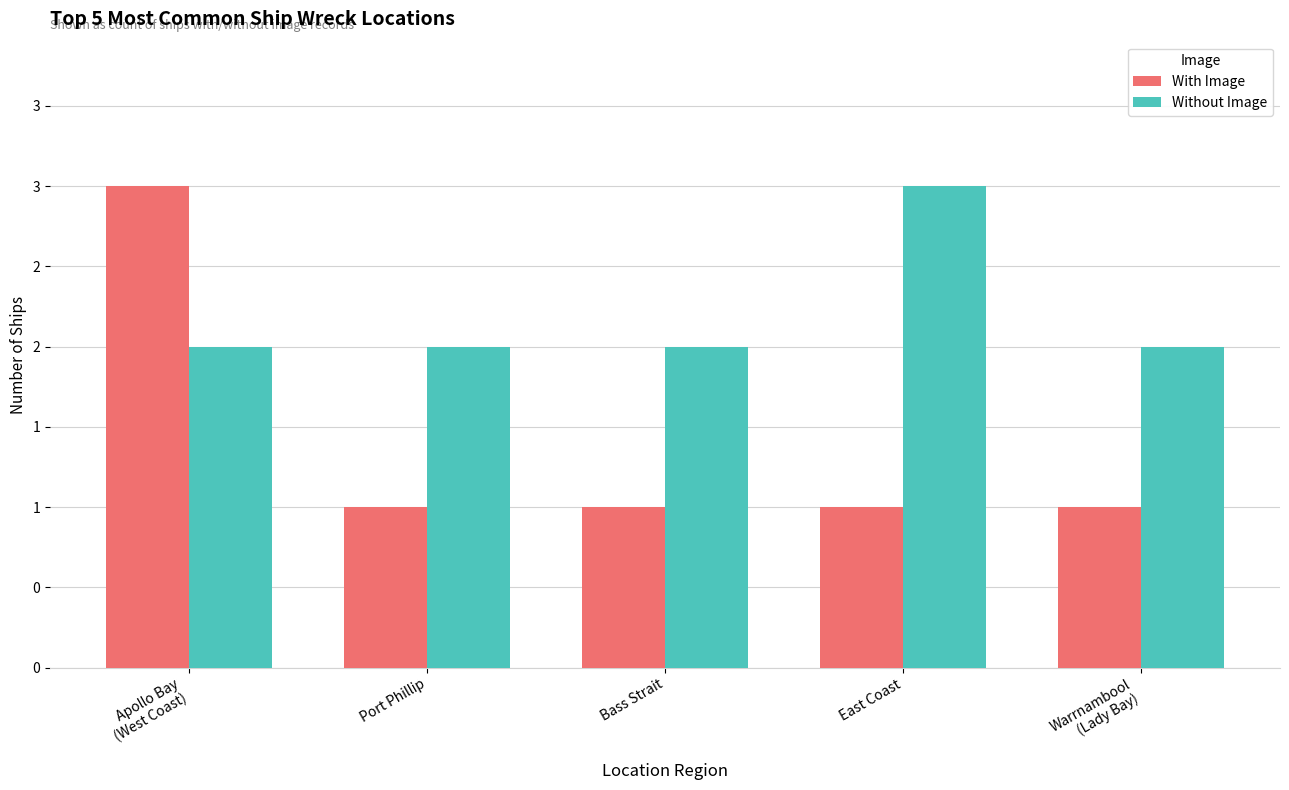

What is the smallest value displayed?

1